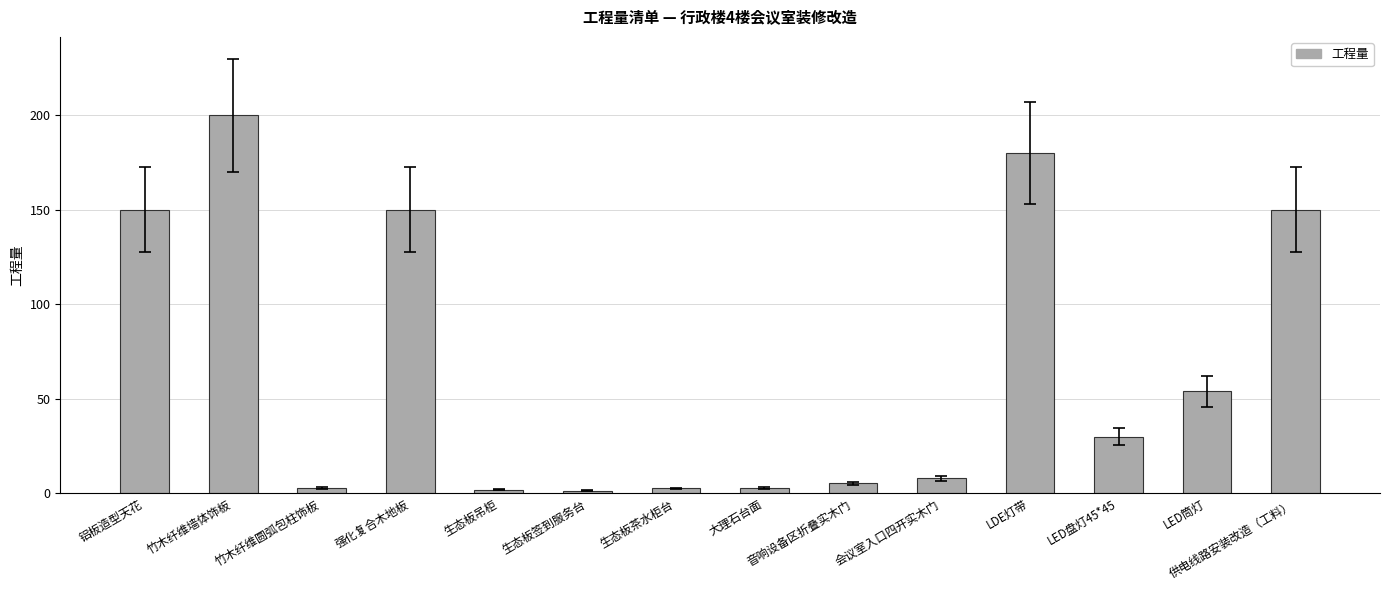

The chart shows a value of 92.3 at LED筒灯. True or false?

False